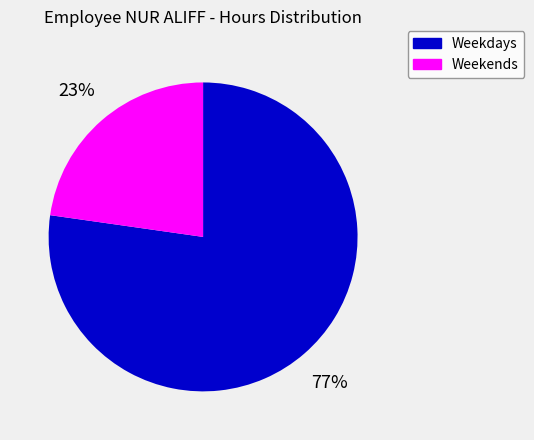

Is there any slice that represents more than half of the pie?

Yes